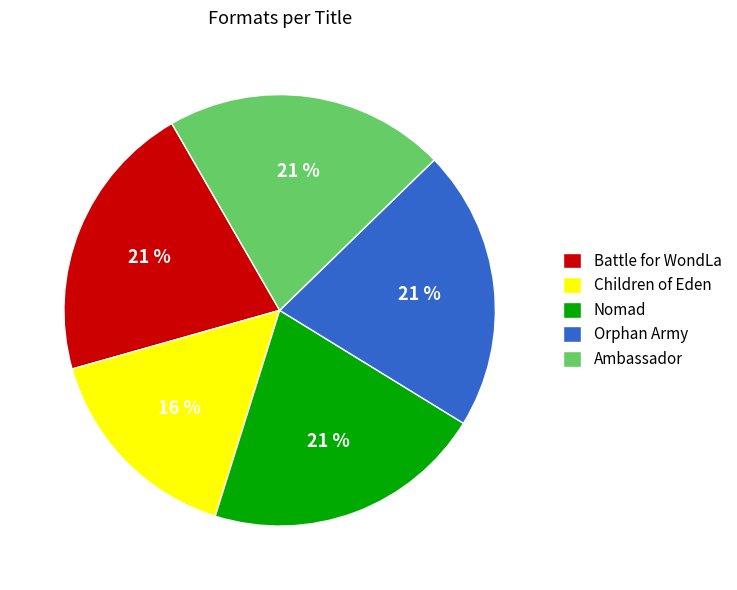

Between Children of Eden and Battle for WondLa, which is larger?

Battle for WondLa